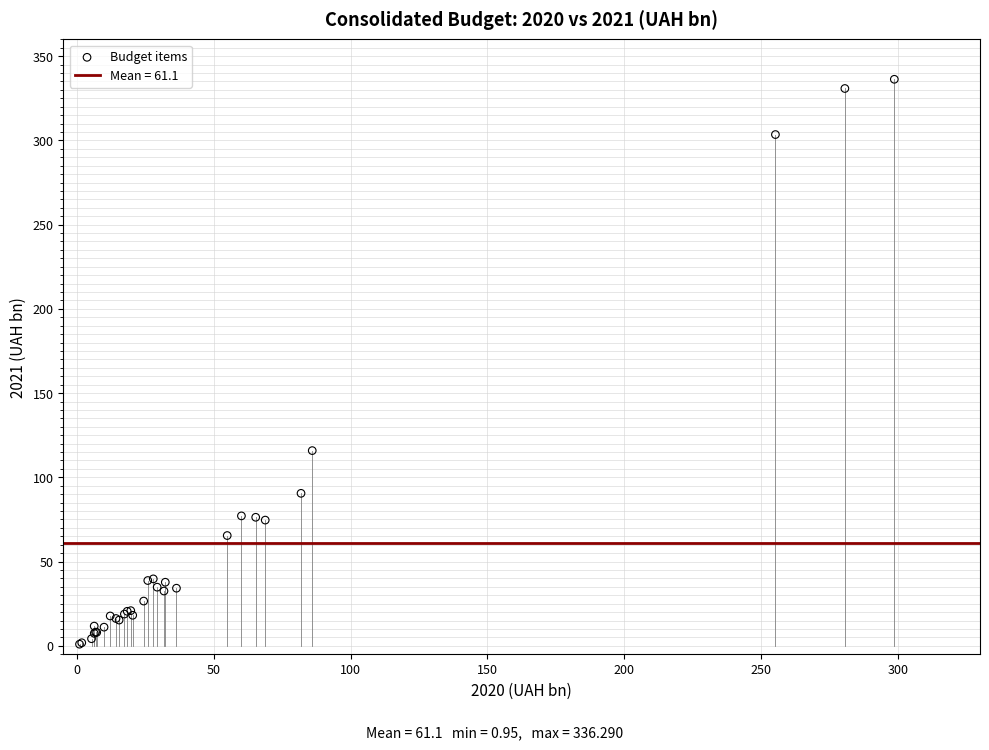

What Y value in the scatter plot is closest to 168?

115.9